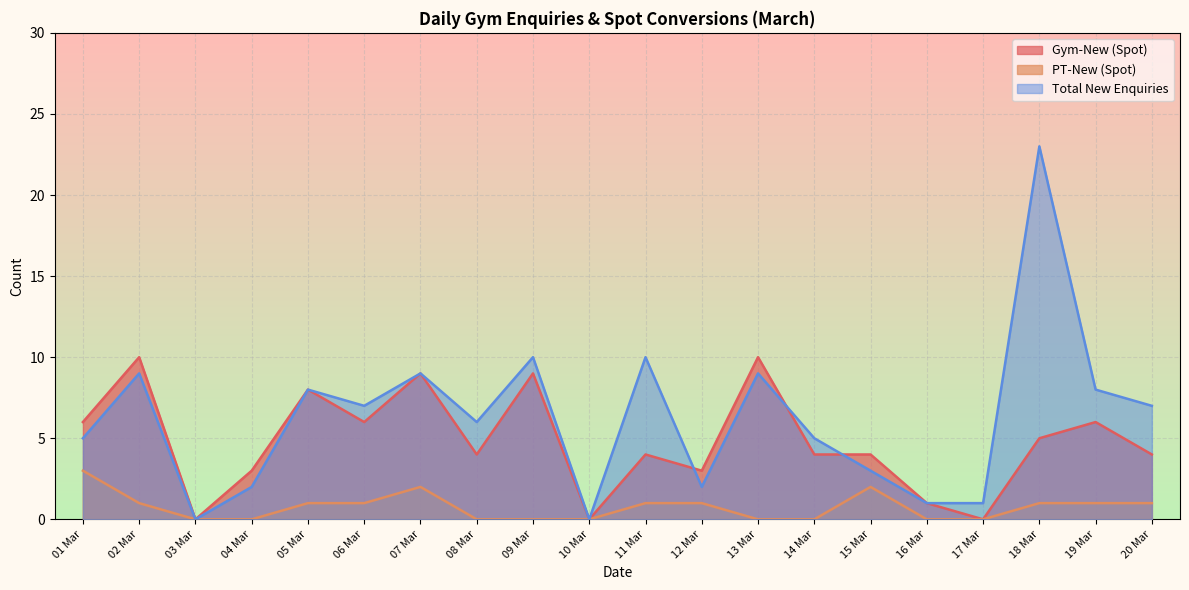

Which series has the largest total across all categories?

Total New Enquiries